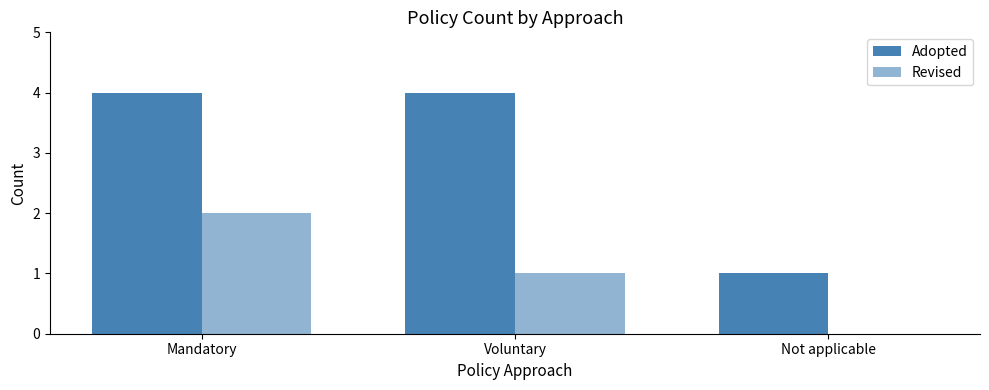

Count the number of categories in the chart.

3